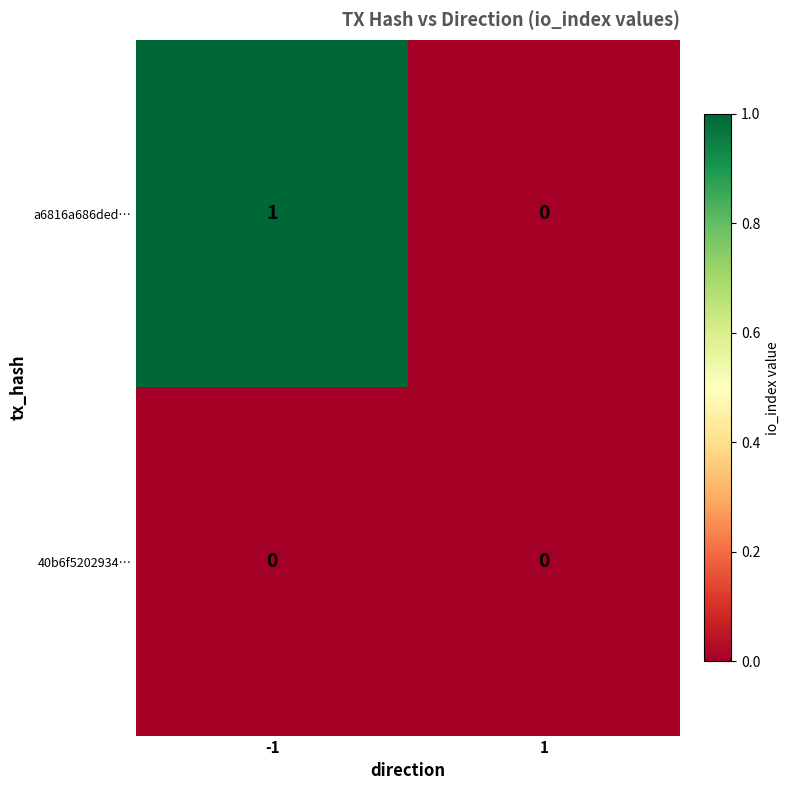

The a6816a686ded… series shows 1 at -1. True or false?

True